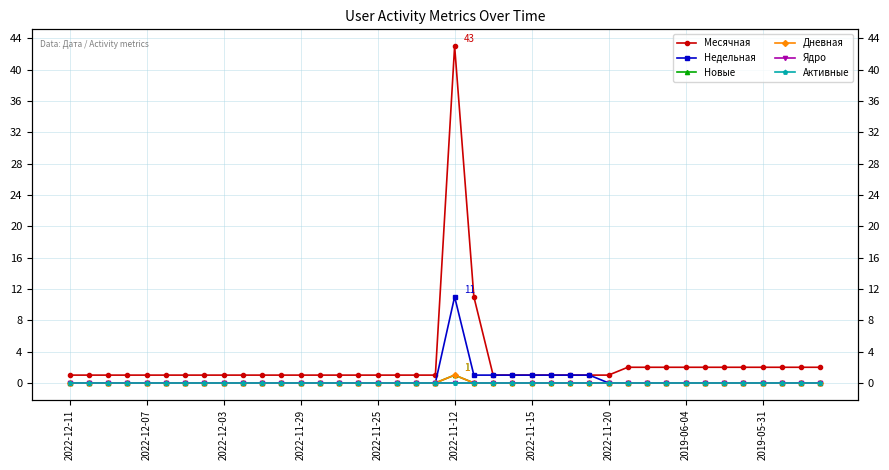

What is the spread (max minus min) of values at 27?

1